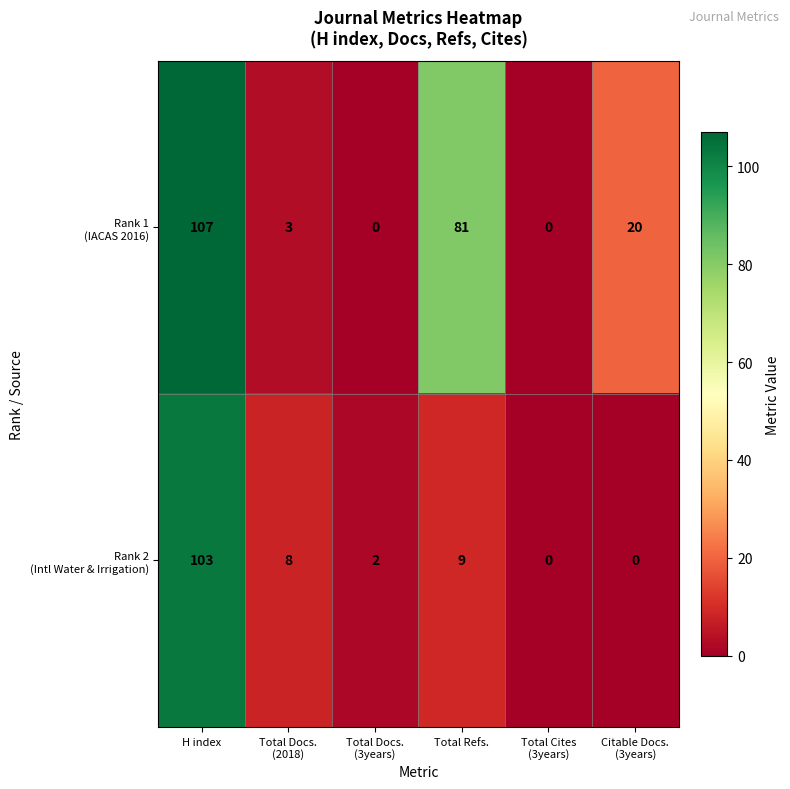

At which category is the sum across all series the highest?

H index